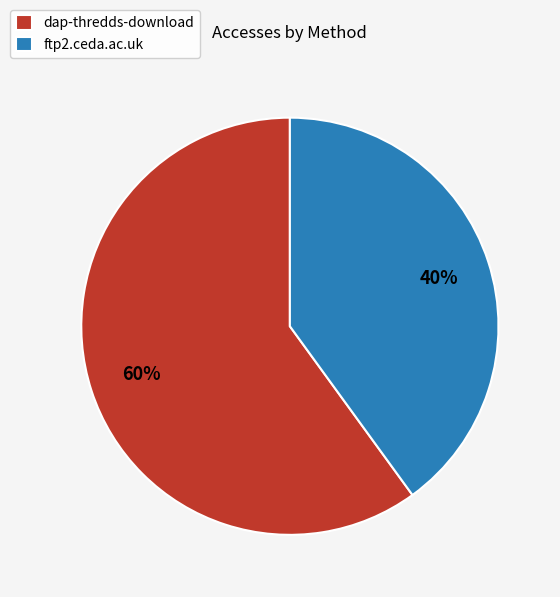

Rank the categories by value from lowest to highest.

ftp2.ceda.ac.uk, dap-thredds-download